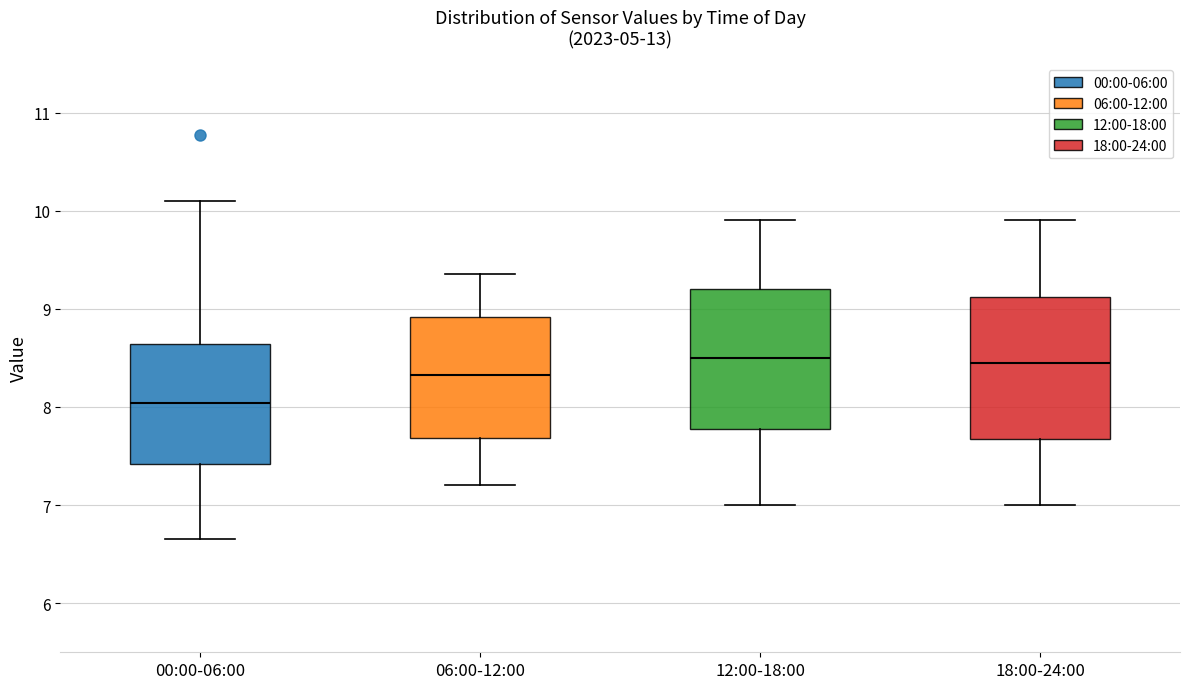

Which box's median line is the lowest?

00:00-06:00